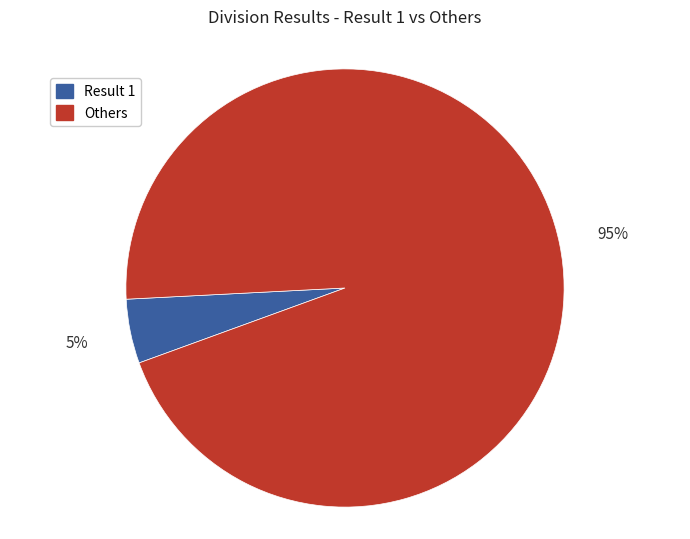

How many segments does this pie chart have?

2